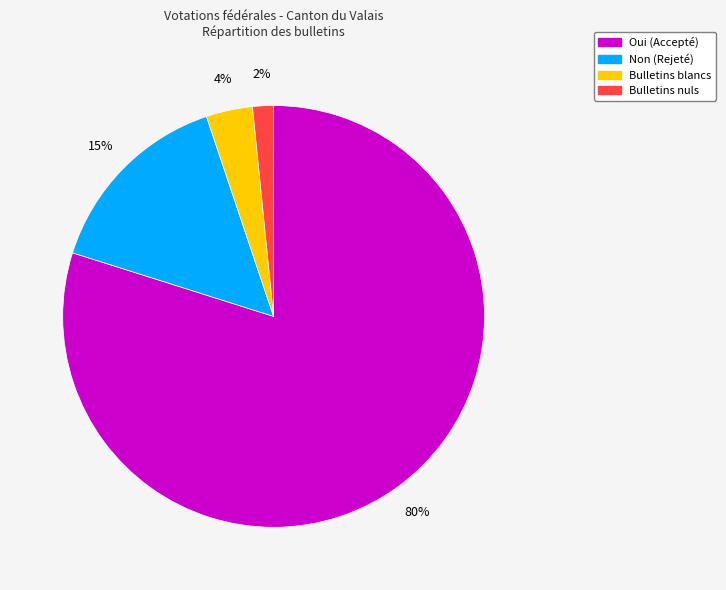

The Bulletins blancs slice represents 4% of the pie. True or false?

True